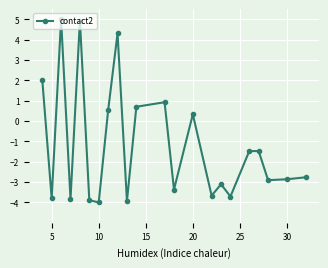

True or false: the data has more than 1 interior local peaks.

True